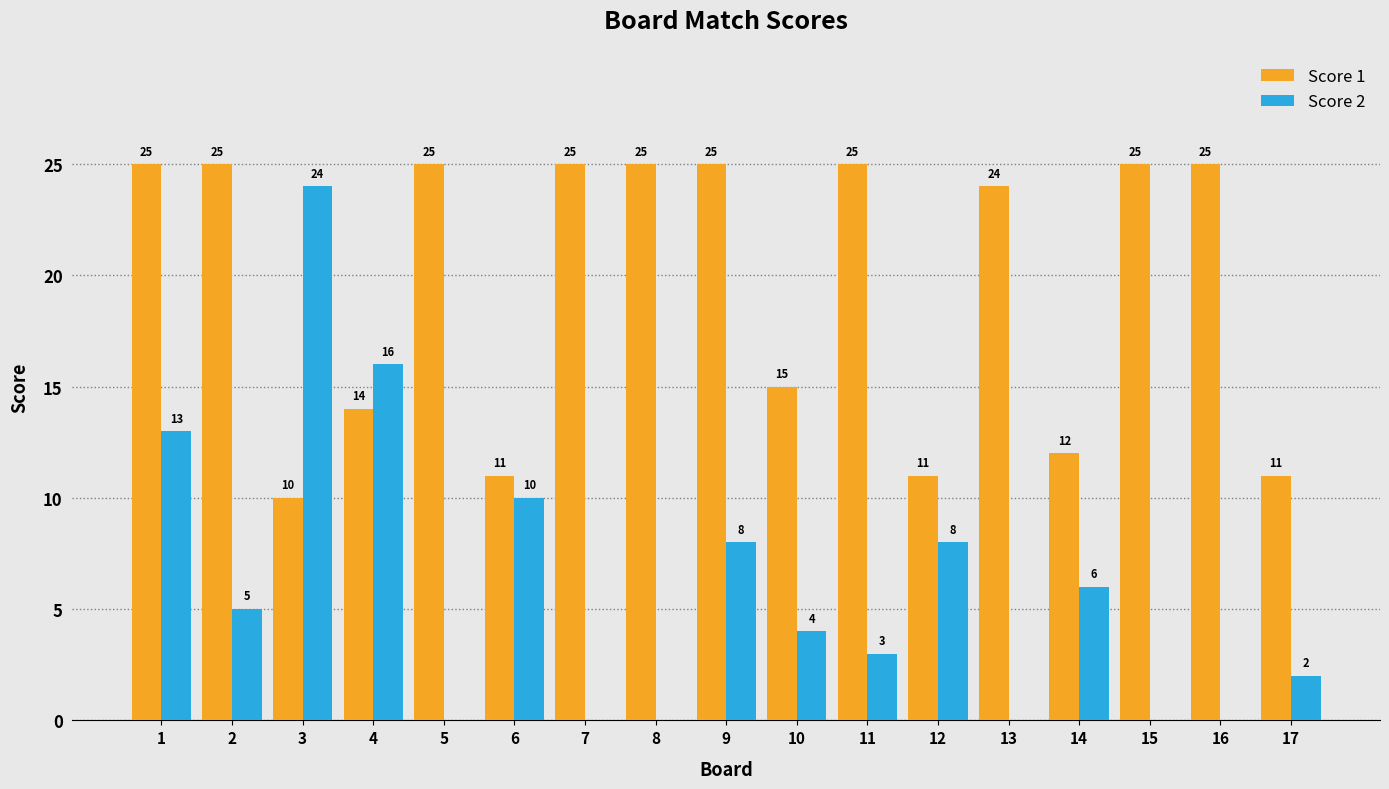

What is the highest value of the Score 1 series?

25